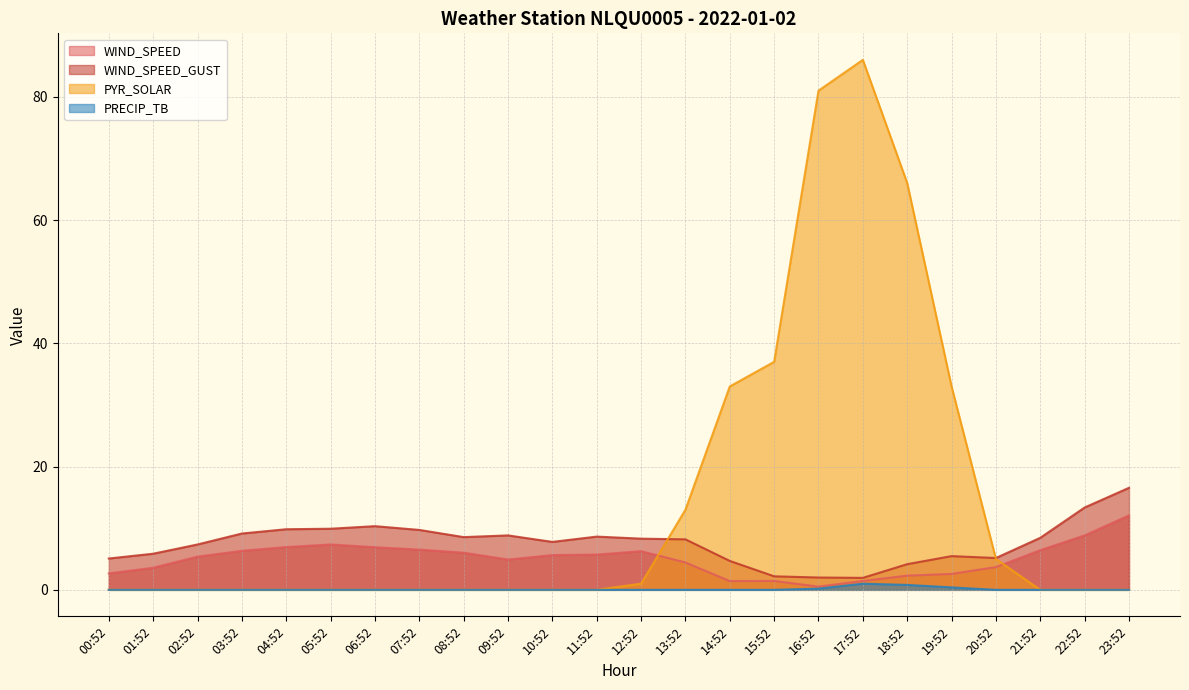

Which series changed the most between 04:52 and 13:52?

PYR_SOLAR